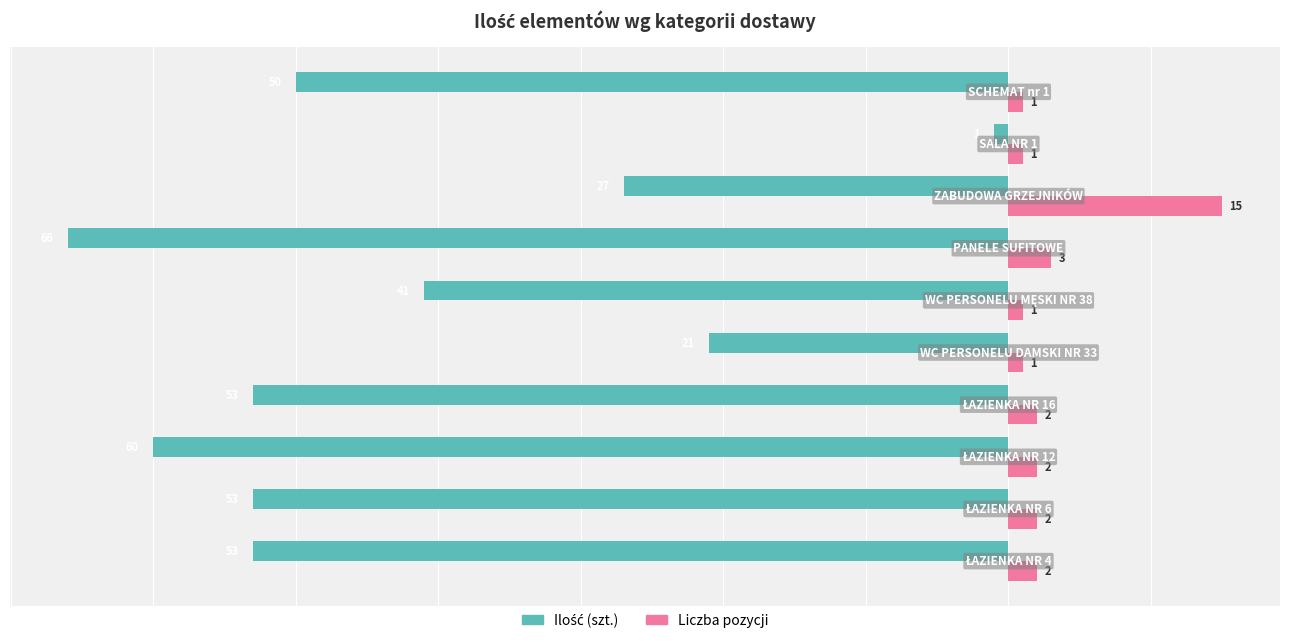

Which series has the largest total across all categories?

Liczba pozycji